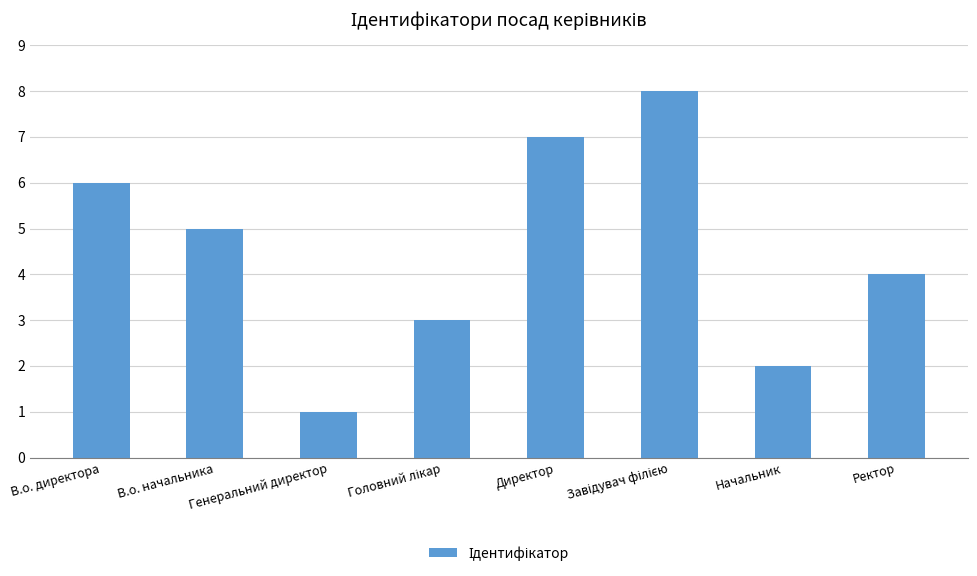

Which has a higher value, Директор or Генеральний директор?

Директор